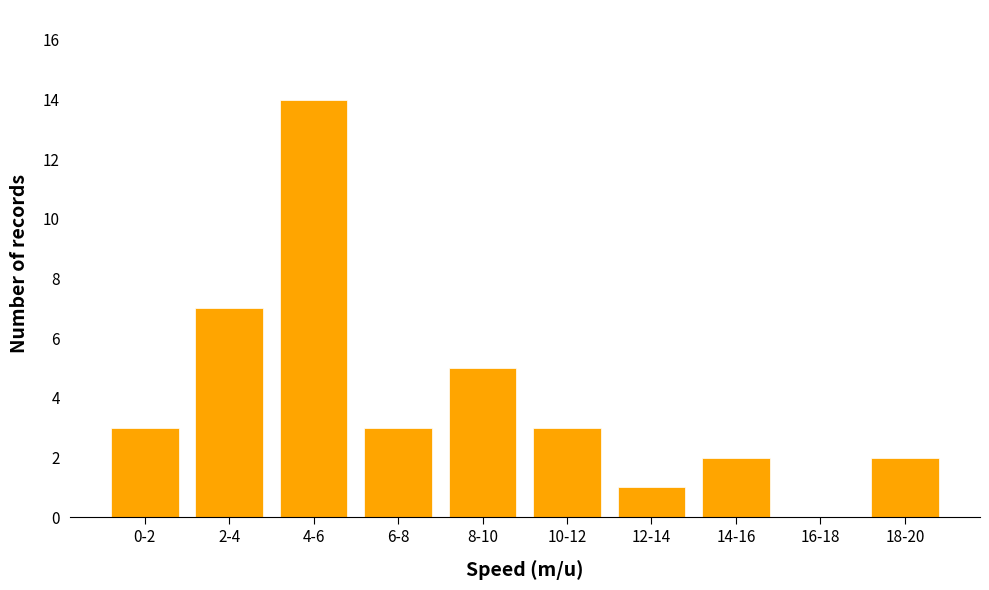

Reading left to right, list all the values displayed in this chart.

0-2=3	2-4=7	4-6=14	6-8=3	8-10=5	10-12=3	12-14=1	14-16=2	16-18=0	18-20=2